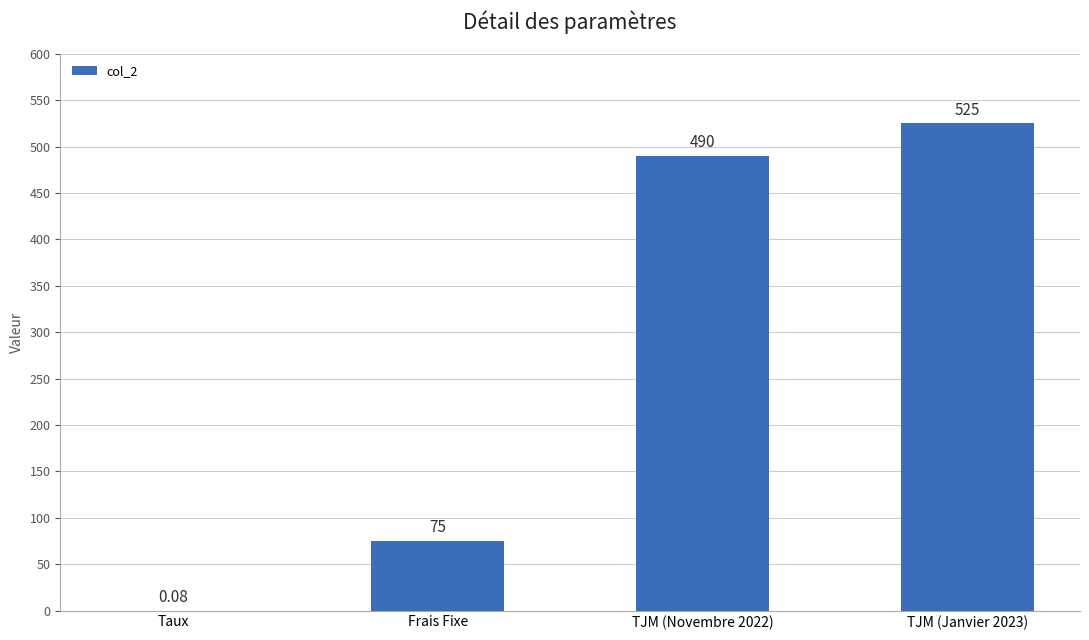

What is the change in value from Taux to Frais Fixe?

+74.9